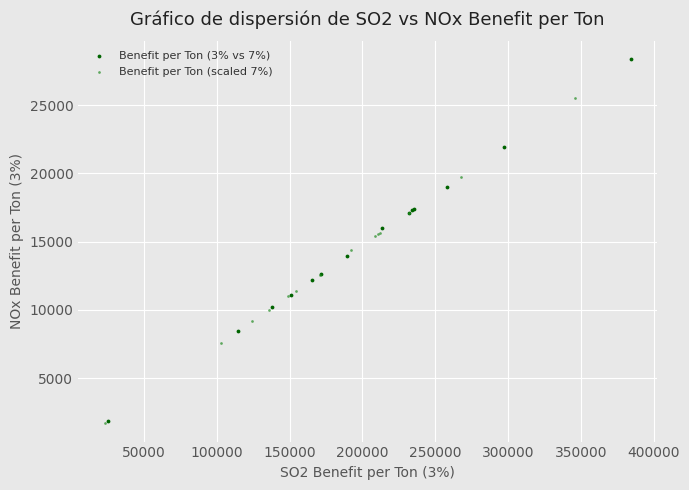

Which series reaches the maximum Y coordinate?

Benefit per Ton (3% vs 7%)